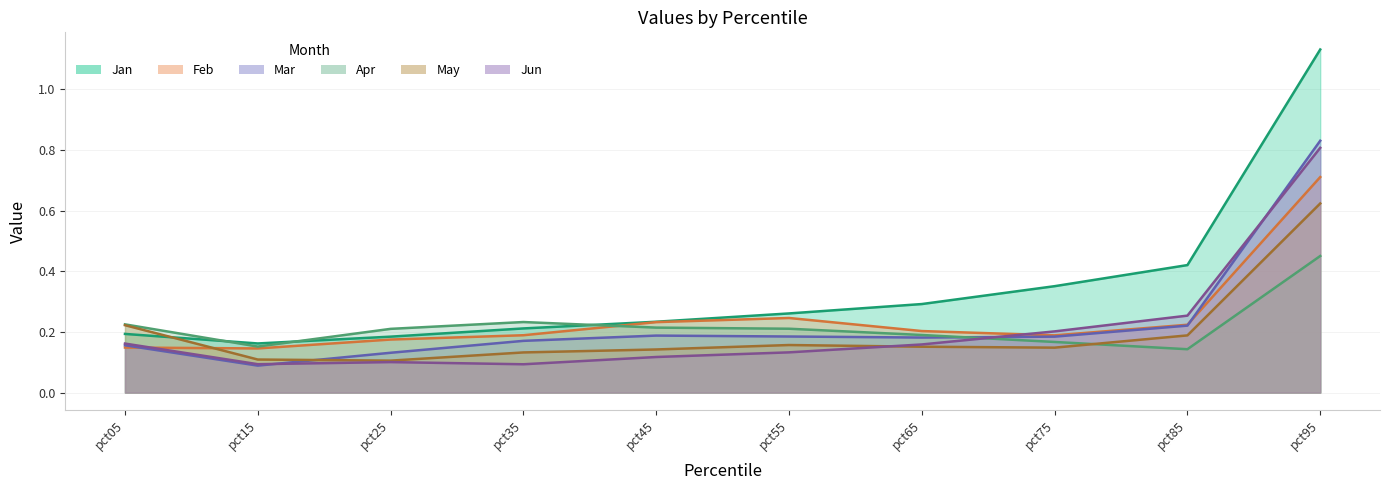

What value does the Jun series have at pct85?

0.3